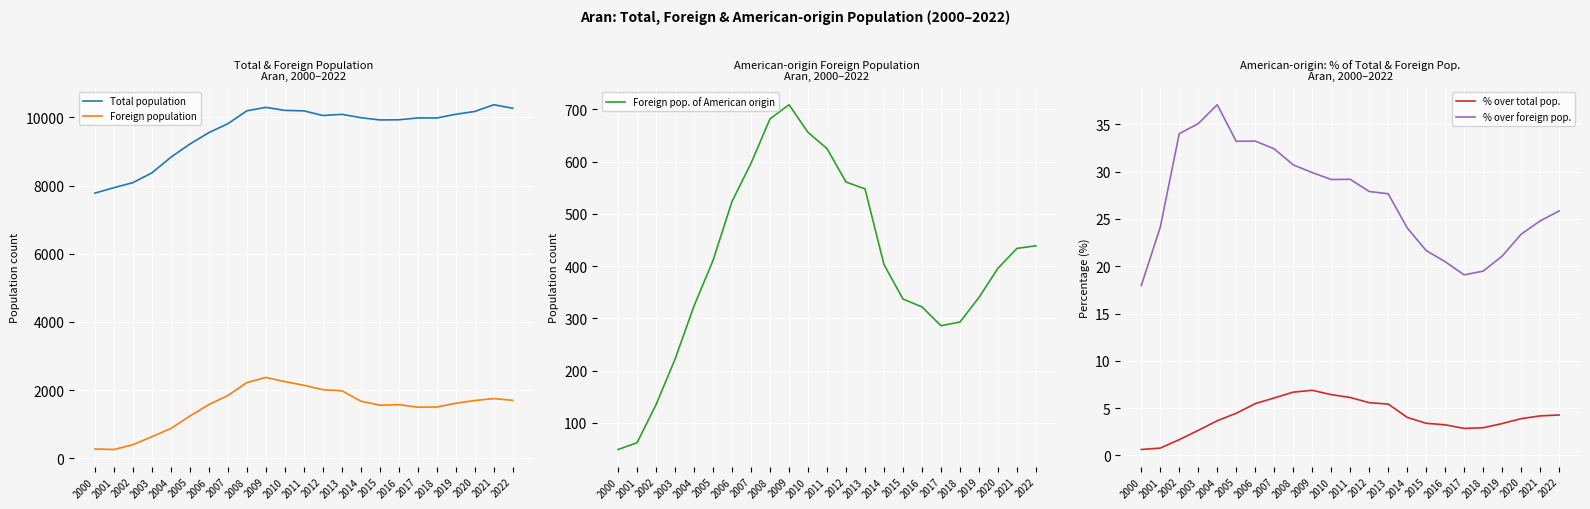

What is the total value across all series at 2018?

11802.4